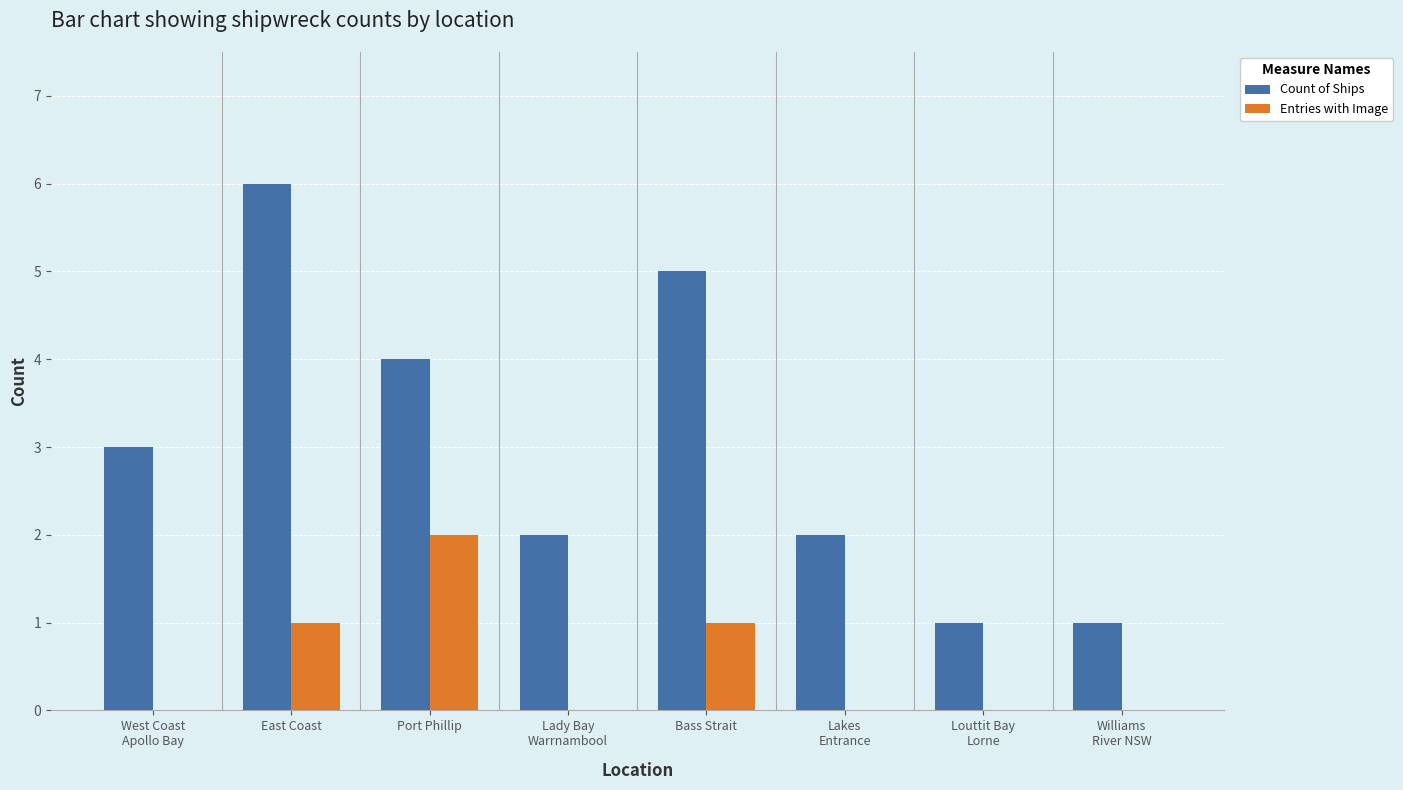

What is the difference between the Count of Ships values at Louttit Bay
Lorne and Port Phillip?

3